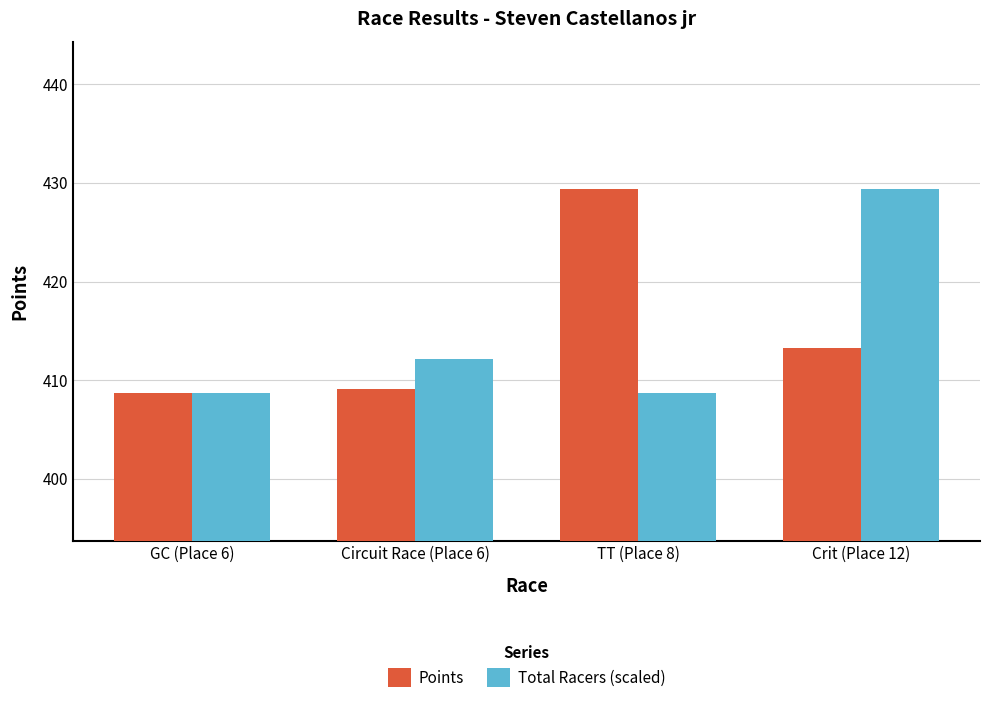

Where is Total Racers (scaled) nearest to the value 419?

Circuit Race (Place 6)